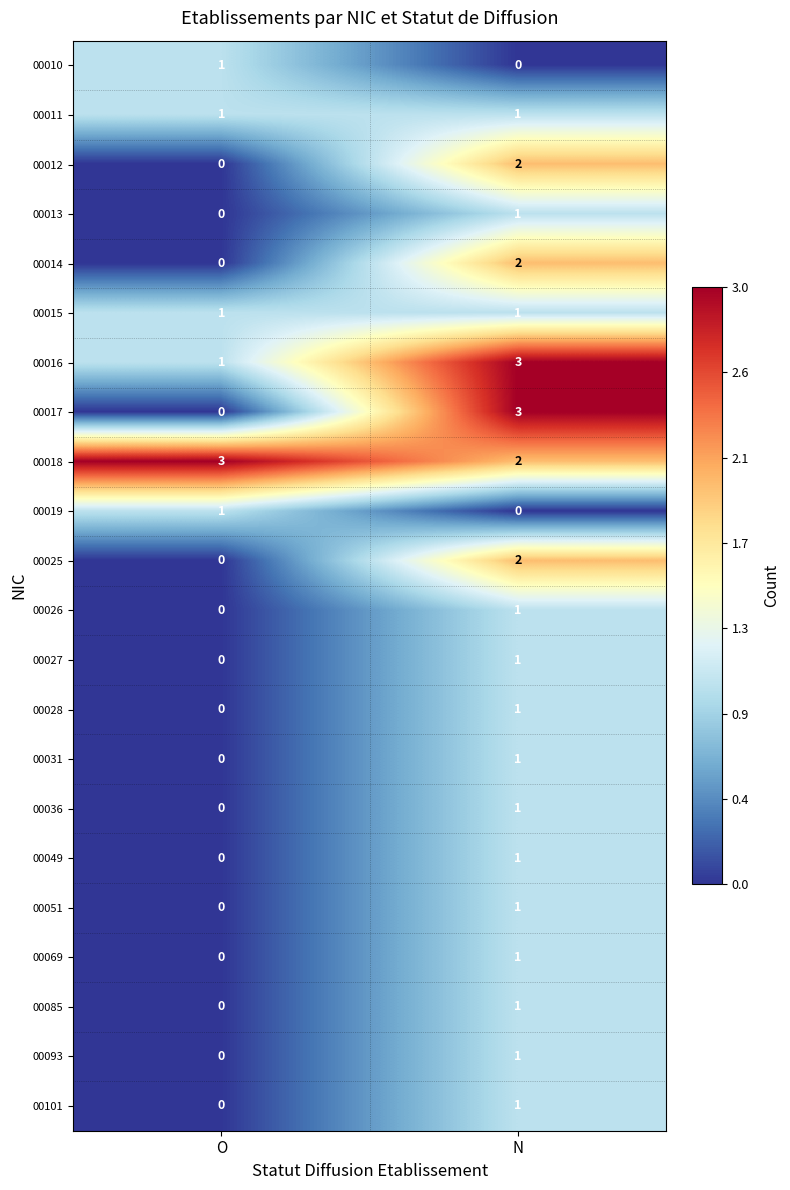

What is the maximum value for 00018?

3